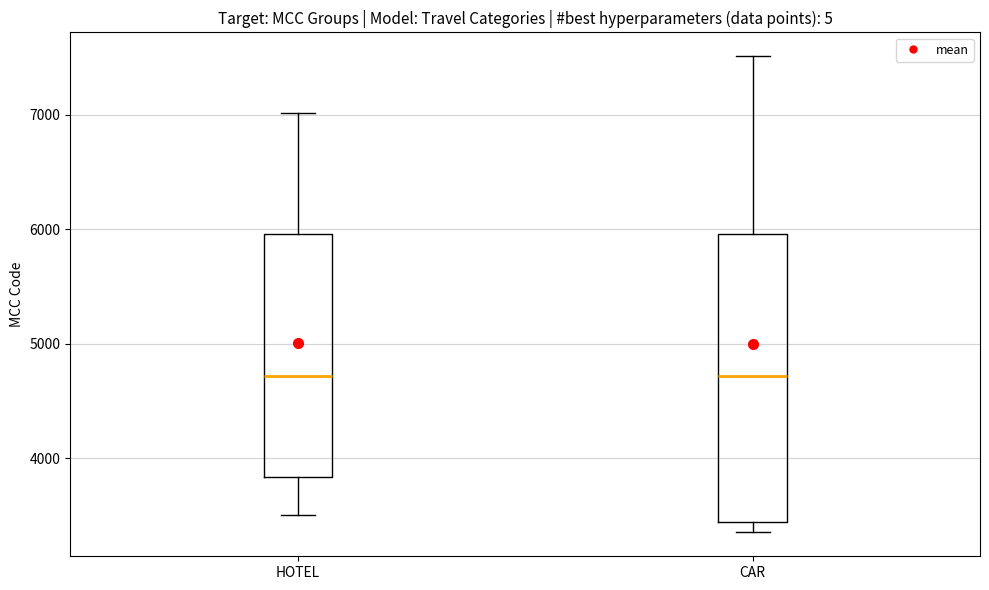

Reading left to right, transcribe this box plot: for each box, give where its median line is, the range the box spans, and where its two whiskers end, as read against the y-axis. The values are not printed on the chart, so give them approximately, as read against the axis.

HOTEL: median 4700, box 3800 to 6000, whiskers 3500 to 7000
CAR: median 4700, box 3400 to 6000, whiskers 3400 (just below the box's lower edge) to 7500